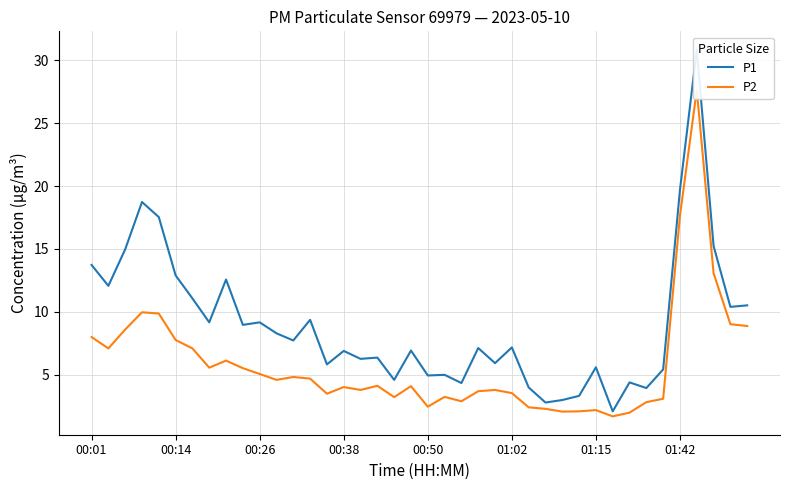

Between 20 and 14, which is larger?

14